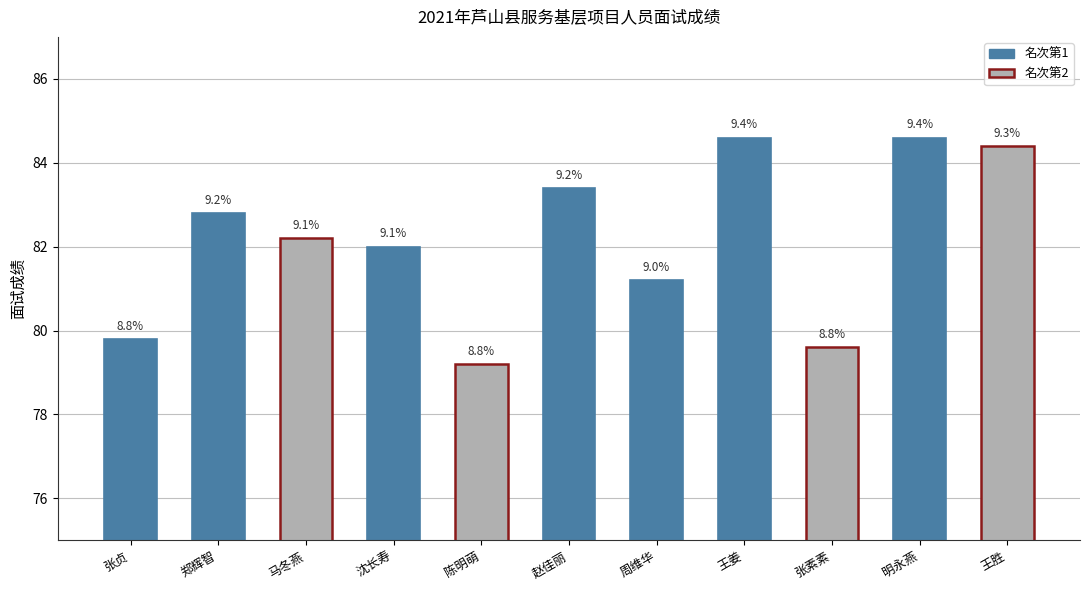

What is the label of the 8th bar from the left?

王姜